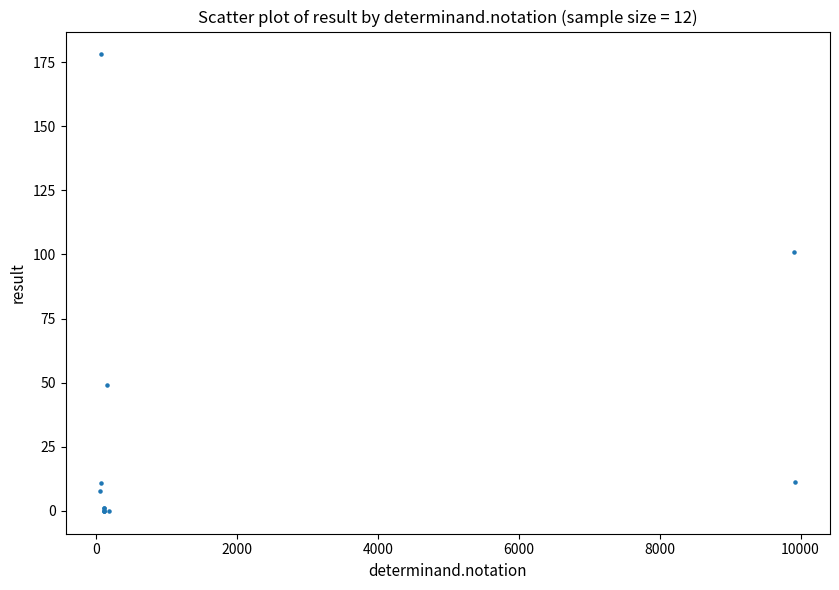

What Y value in the scatter plot is closest to 89?

101.0